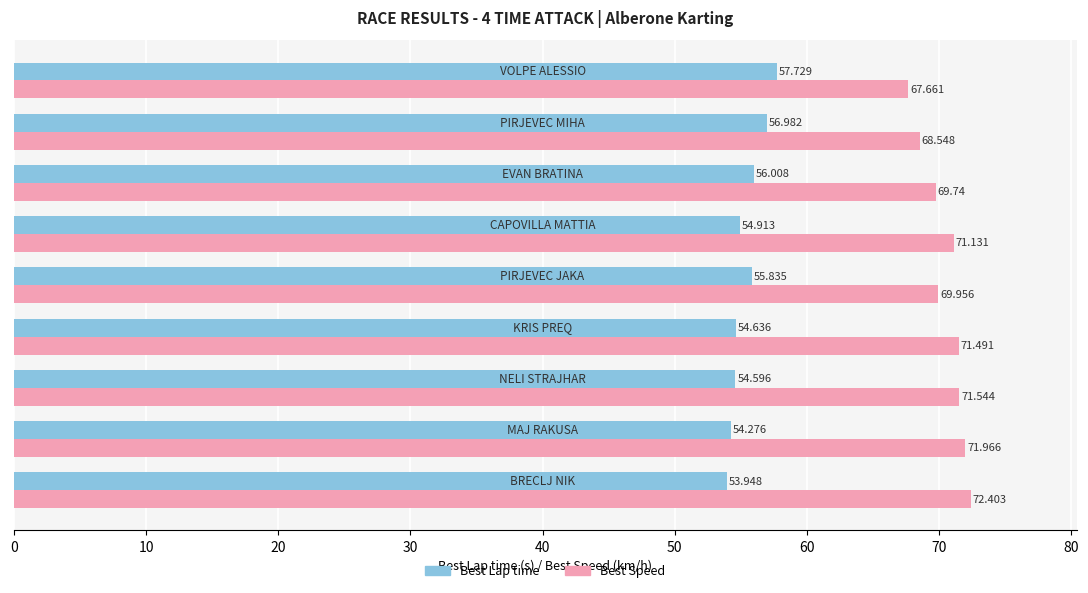

What is the smallest value displayed?

53.9